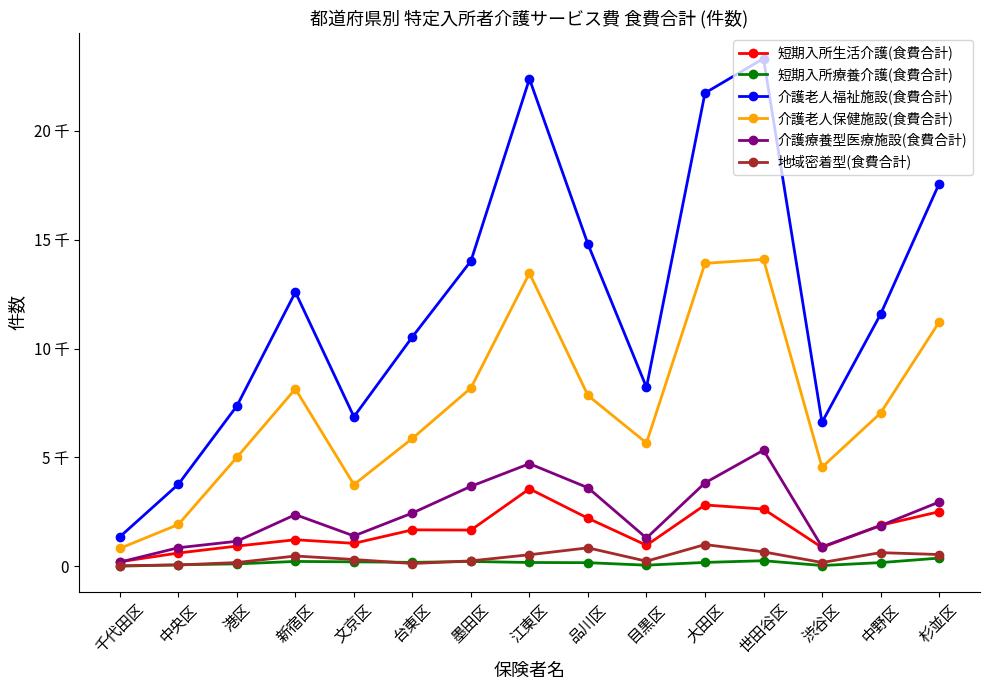

True or false: 介護老人保健施設(食費合計) and 短期入所療養介護(食費合計) intersect in this chart.

False